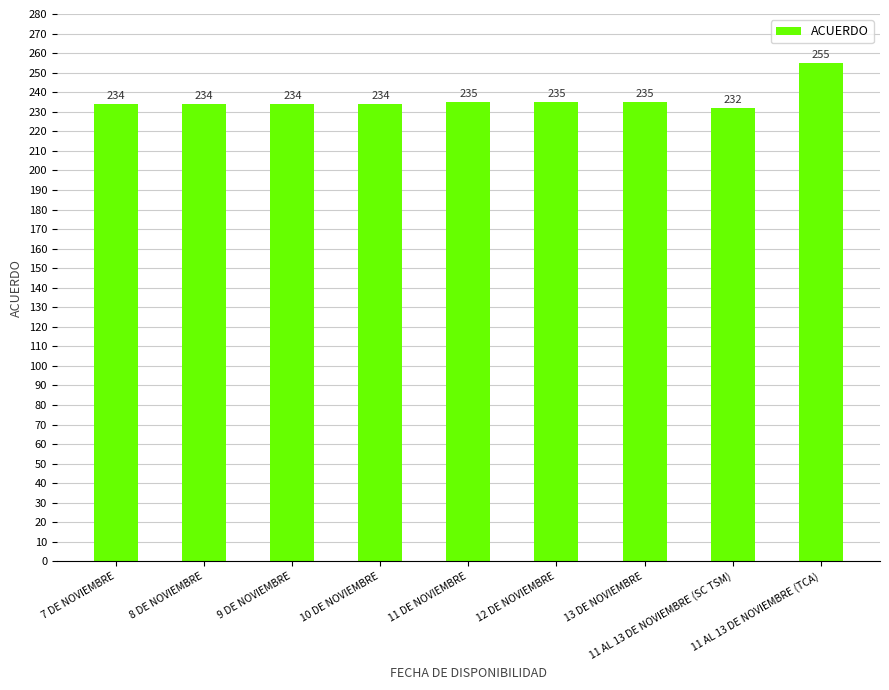

True or false: the data shows 234 at 10 DE NOVIEMBRE.

True